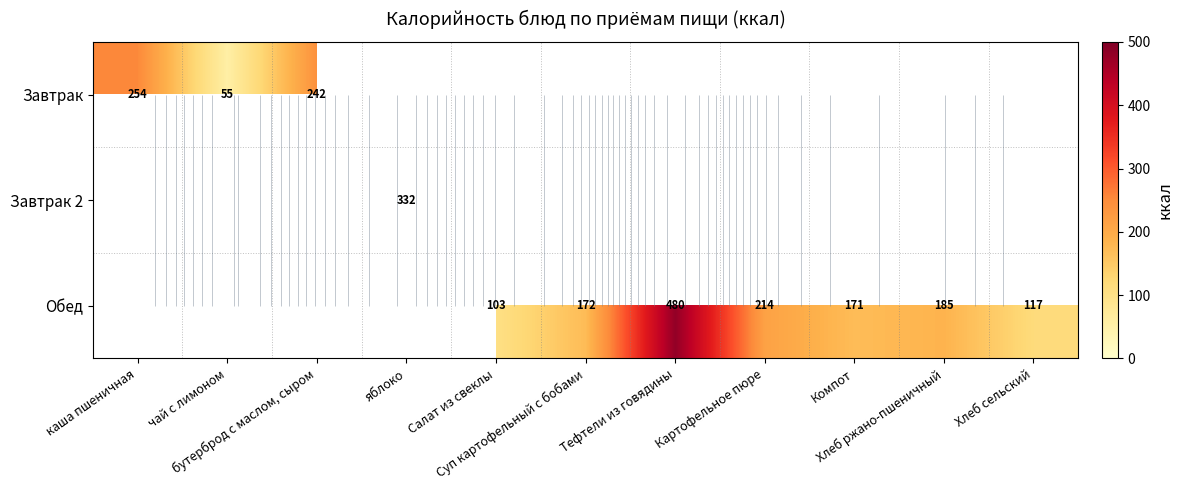

At how many categories does at least one series exceed 209?

5